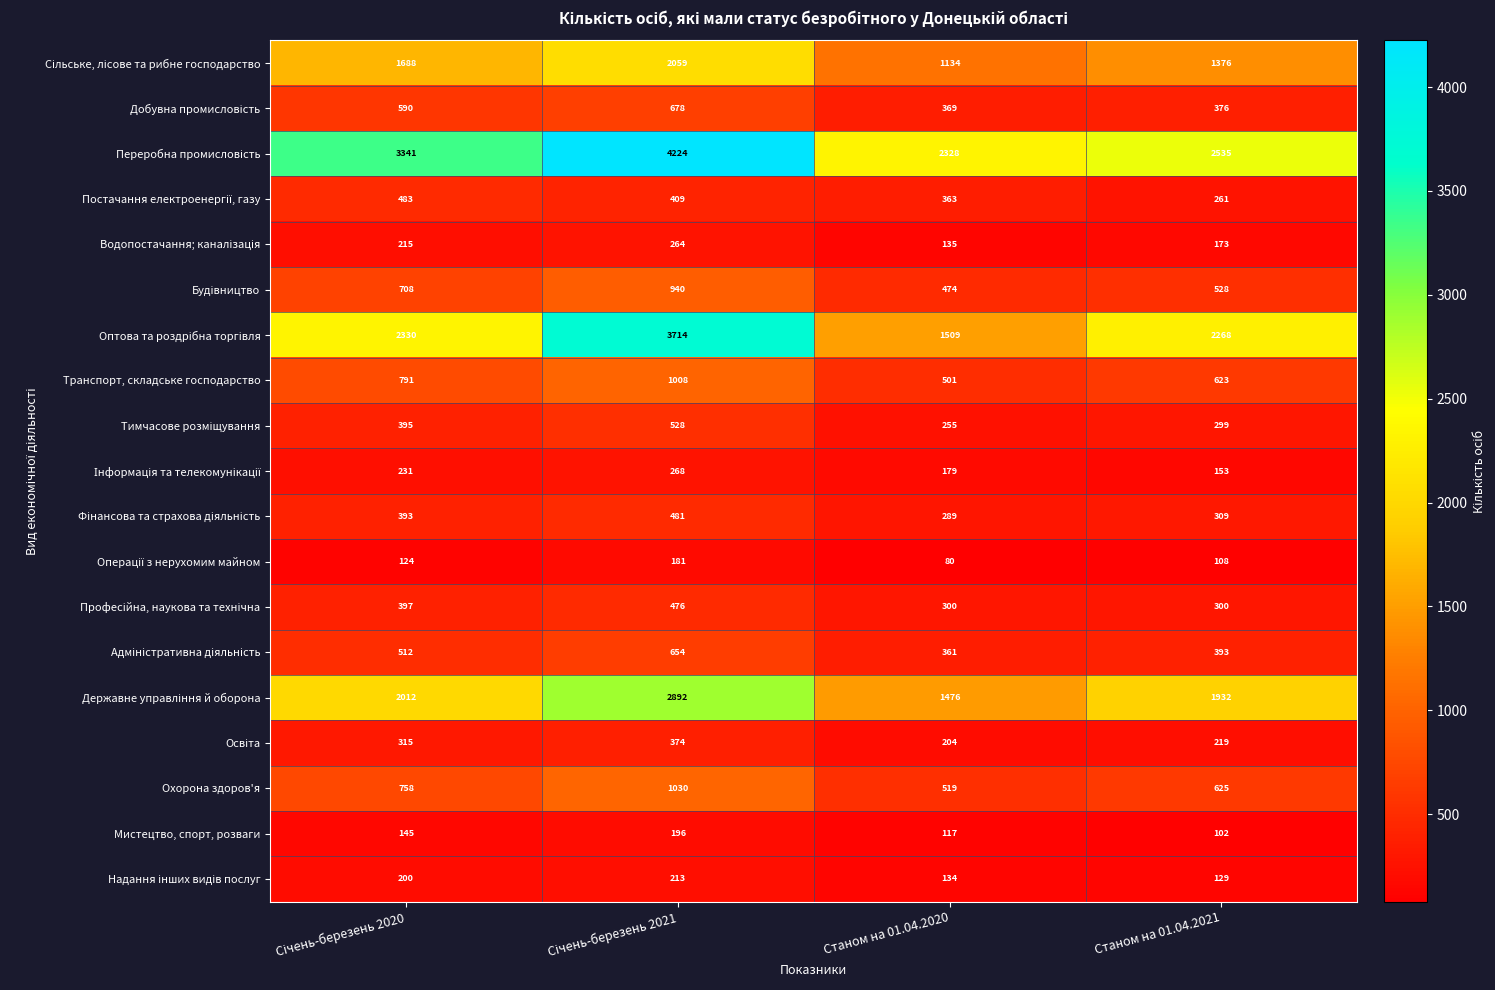

What is the minimum value shown in the chart?

80